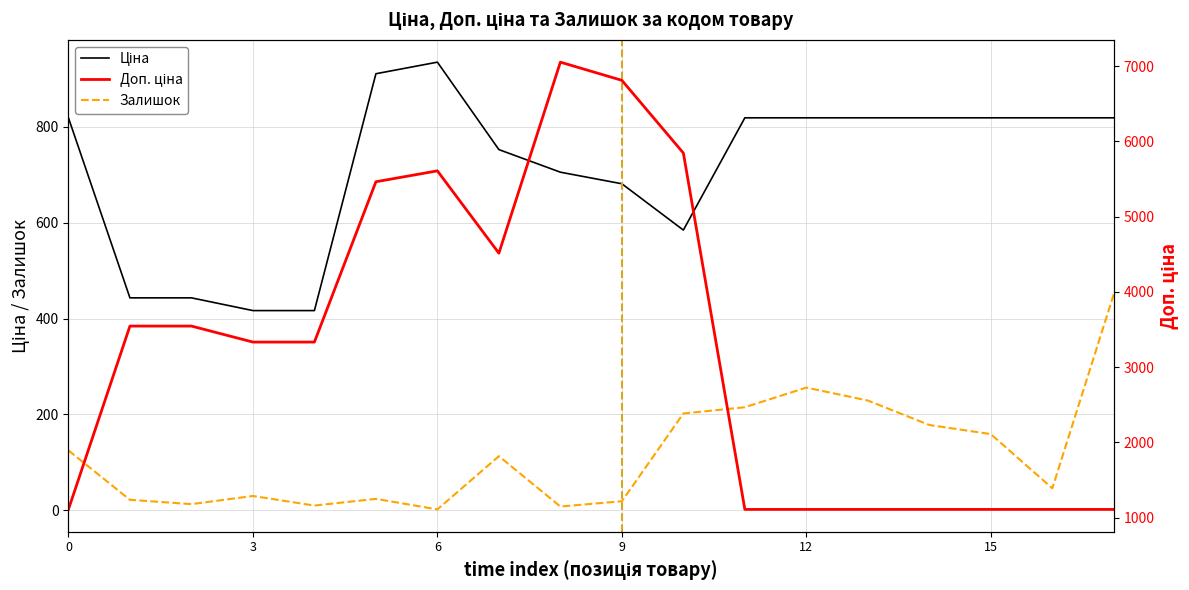

The Залишок series shows 215.0 at 11. True or false?

True